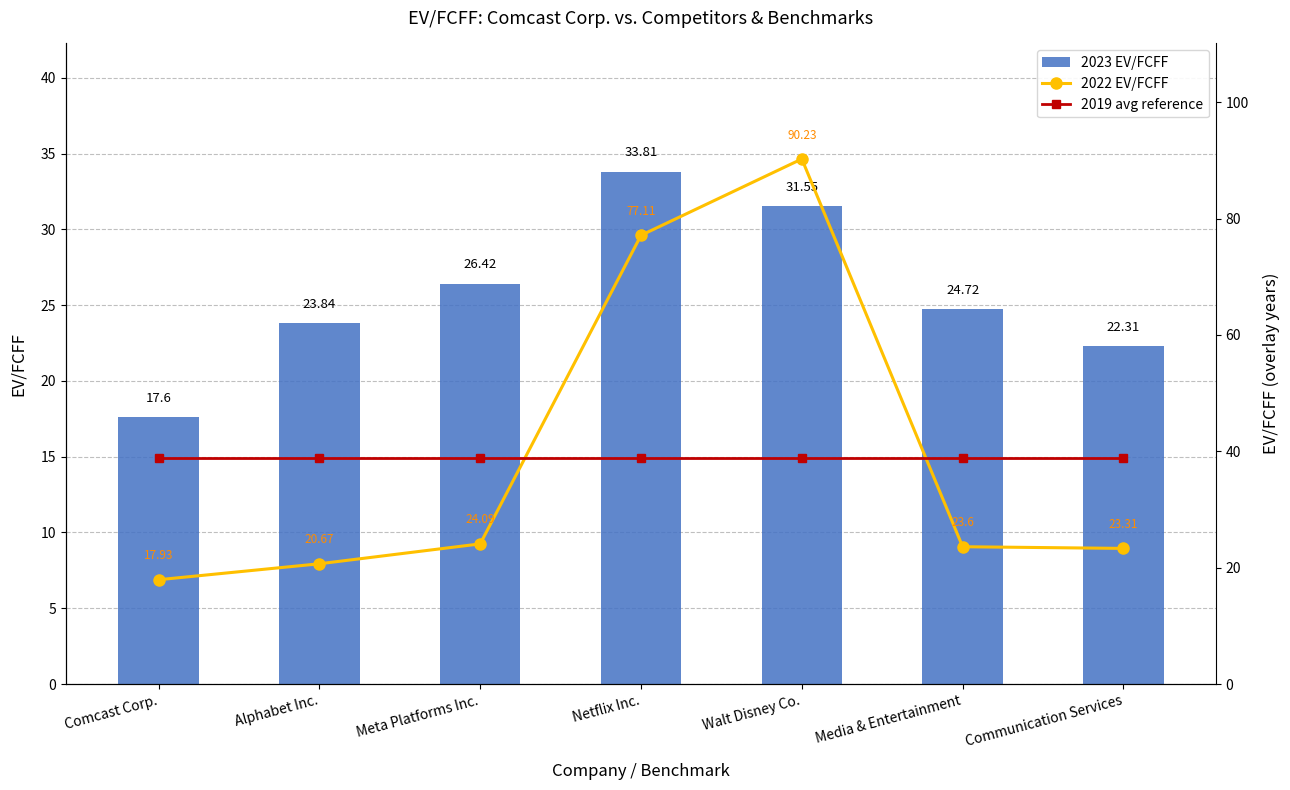

What is the difference between the 2023 EV/FCFF values at Netflix Inc. and Comcast Corp.?

16.2